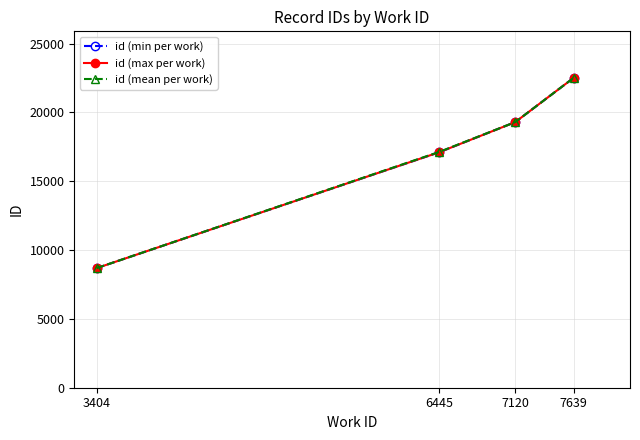

Which category has the highest value in the id (mean per work) series?

7639